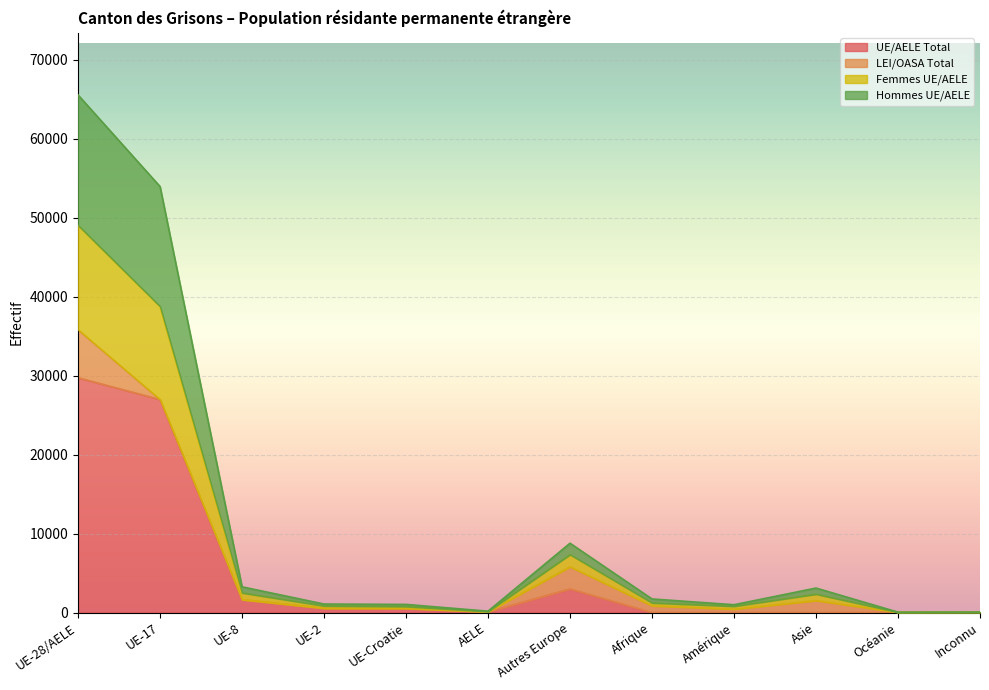

The UE/AELE Total series shows -16468 at Amérique. True or false?

False